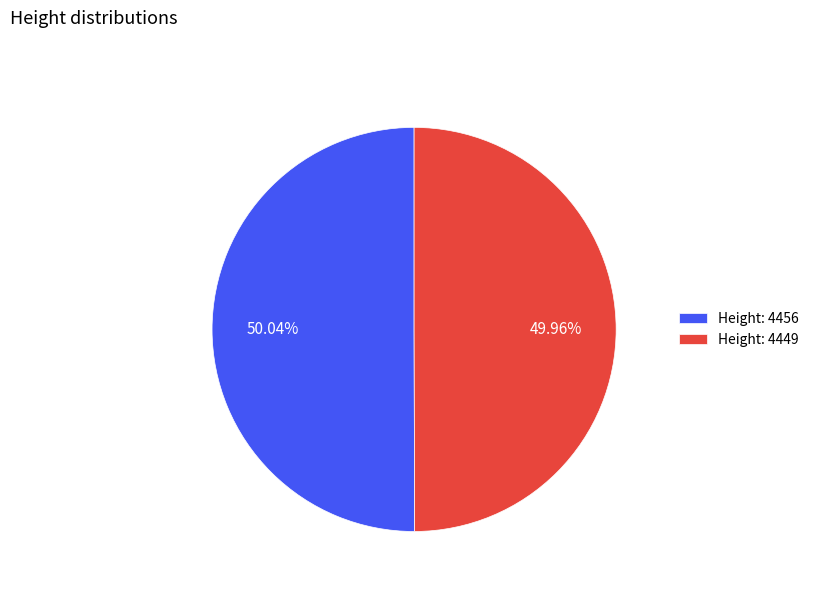

Count the number of slices in the pie.

2